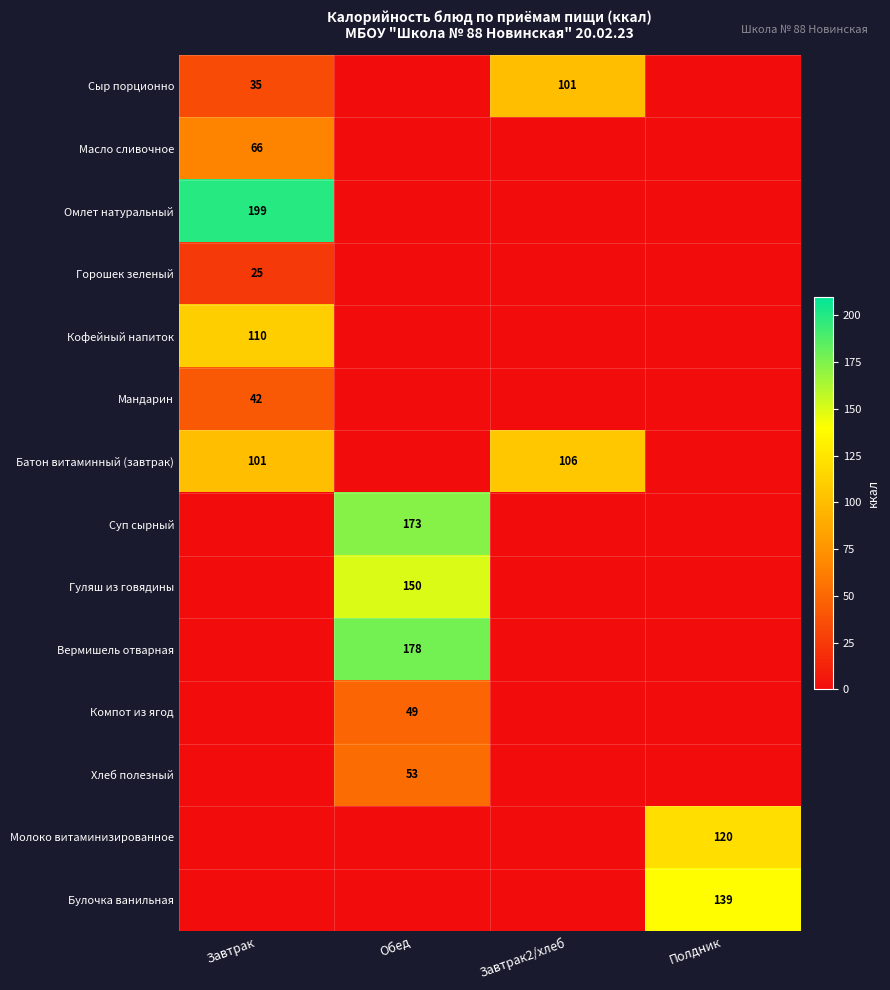

How many distinct data groups are displayed?

14